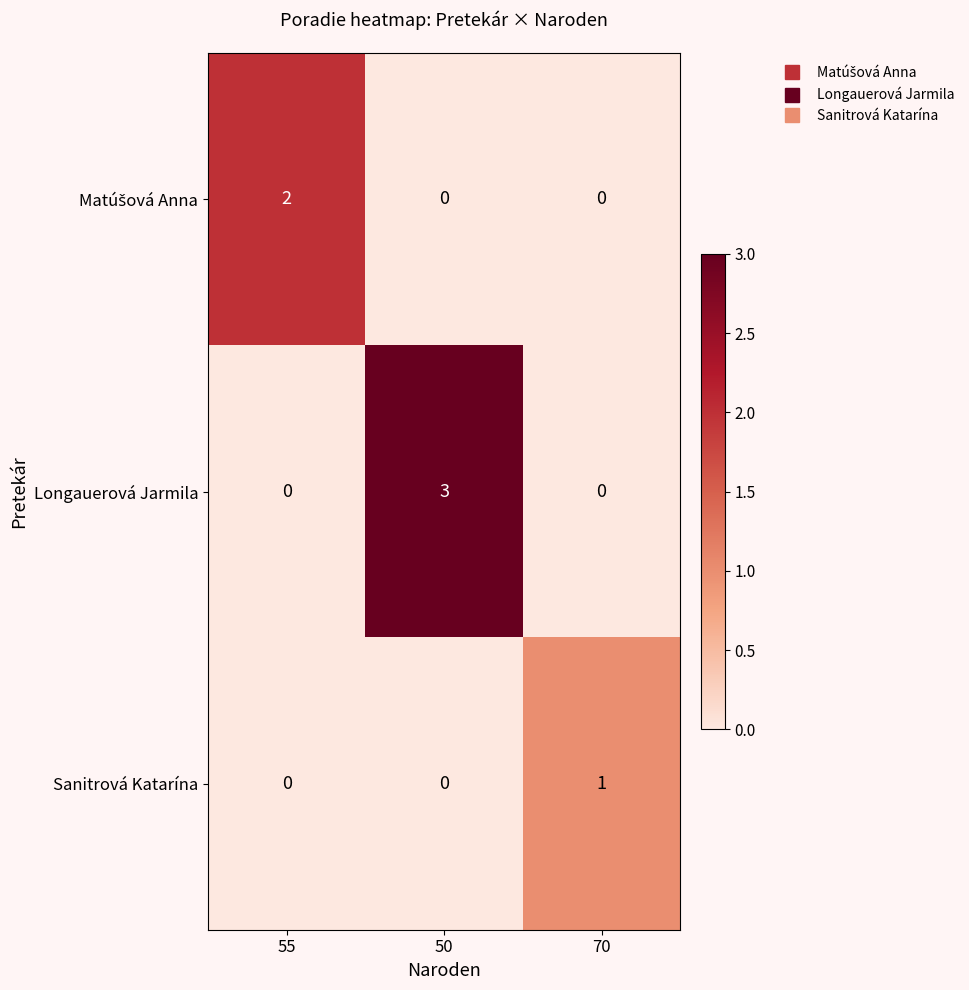

Count the Sanitrová Katarína values in the range 0 to 1.

3